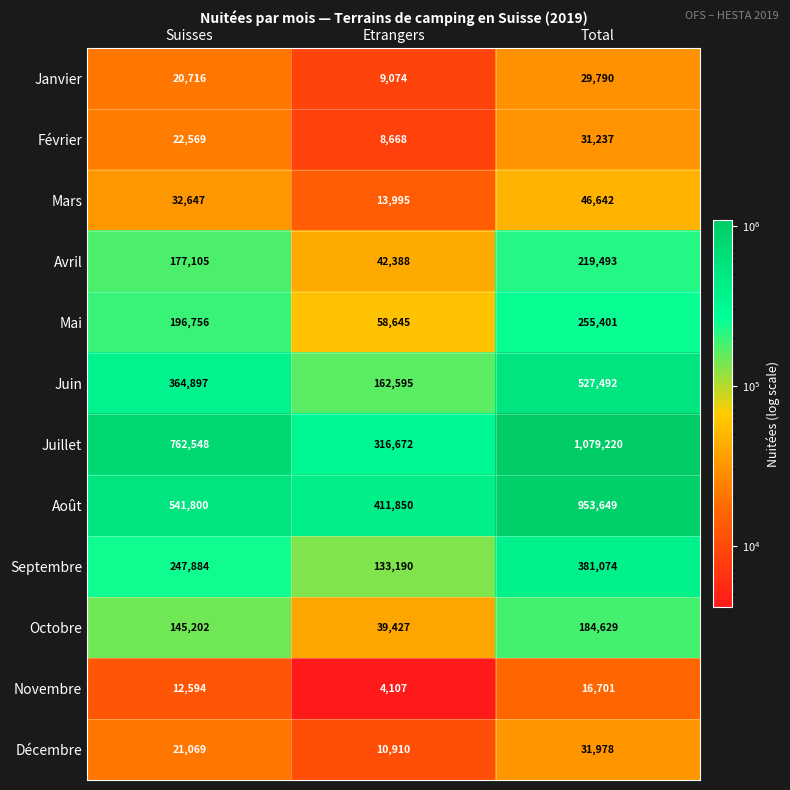

What is the sum of all Août values?

1907299